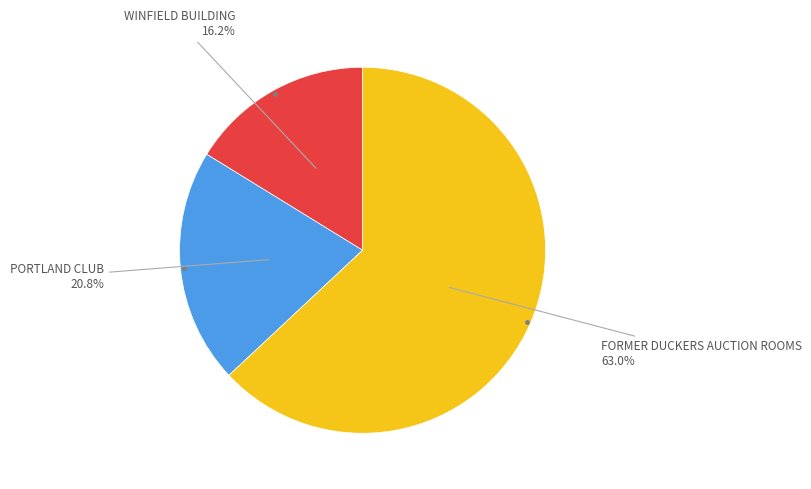

Is there a majority slice in this chart?

Yes